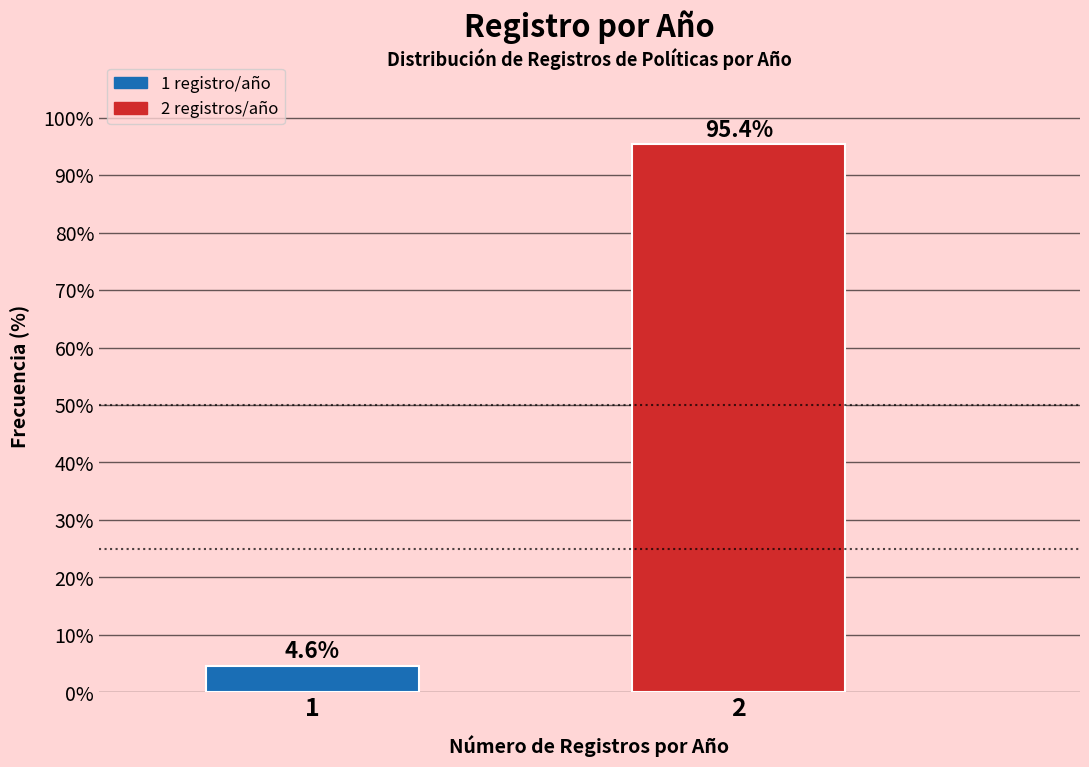

Reading right to left, transcribe all the data shown in this chart.

95.4	4.6